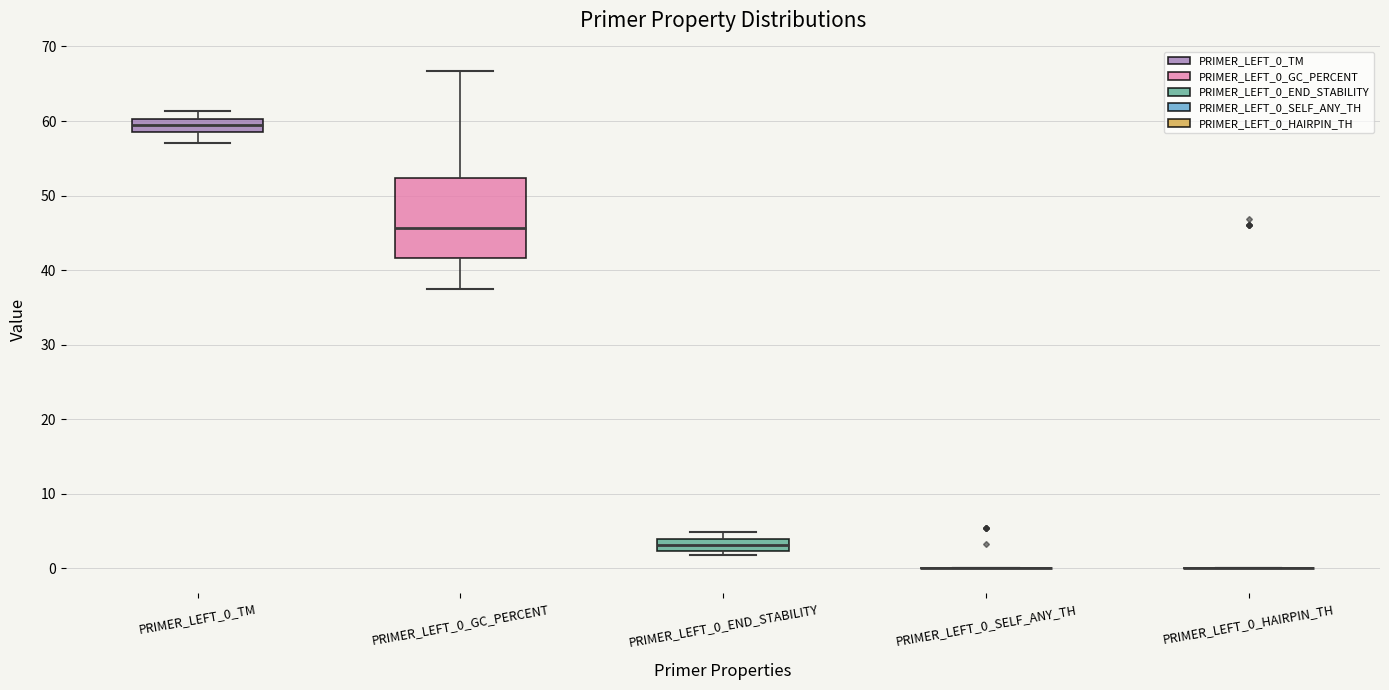

Reading left to right, transcribe this box plot: for each box, give where its median line is, the range the box spans, and where its two whiskers end, as read against the y-axis. The values are not printed on the chart, so give them approximately, as read against the axis.

PRIMER_LEFT_0_TM: median 59 (inside the box), box 59 to 60, whiskers 57 to 61
PRIMER_LEFT_0_GC_PERCENT: median 46, box 42 to 52, whiskers 38 to 67
PRIMER_LEFT_0_END_STABILITY: median 3, box 2 to 4, whiskers 2 (just below the box's lower edge) to 5
PRIMER_LEFT_0_SELF_ANY_TH: box collapsed to a line at 0, whiskers 0 to 0
PRIMER_LEFT_0_HAIRPIN_TH: box collapsed to a line at 0, whiskers 0 to 0